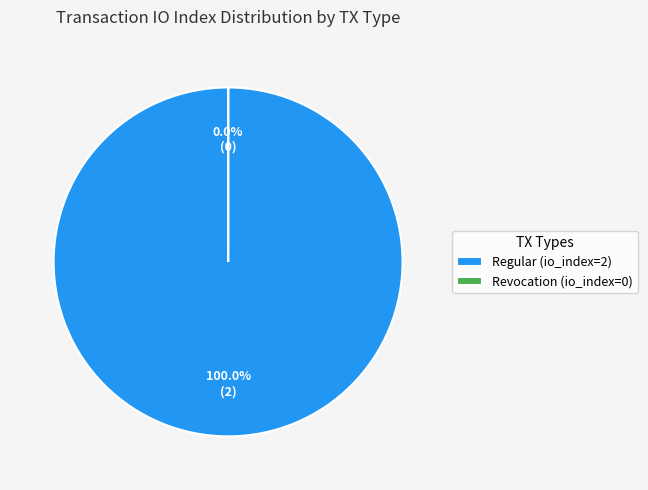

What is the smallest slice in the pie chart?

Revocation (io_index=0)